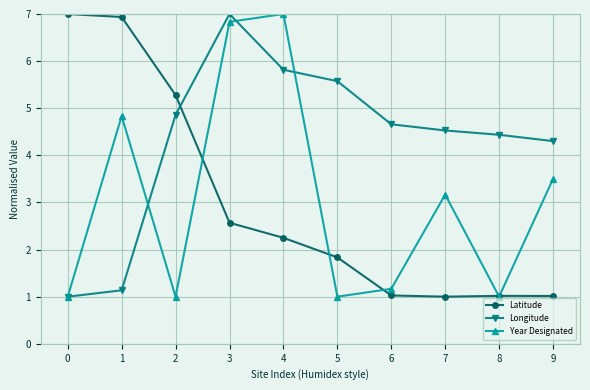

Reading left to right, transcribe all the data shown in this chart.

Latitude: 7.0	6.9	5.3	2.6	2.2	1.8	1.0	1.0	1.0	1.0
Longitude: 1.0	1.1	4.9	7.0	5.8	5.6	4.7	4.5	4.4	4.3
Year Designated: 1.0	4.8	1.0	6.8	7.0	1.0	1.2	3.2	1.0	3.5